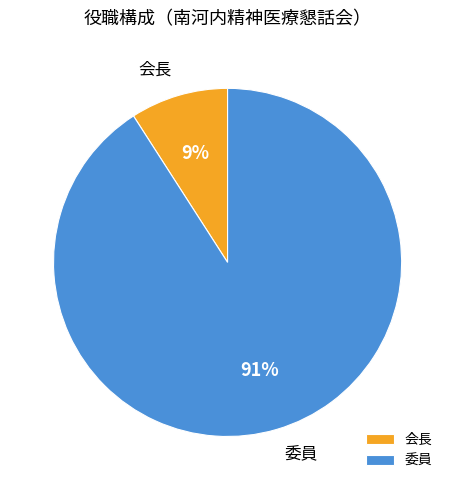

What is the ratio of the value at 会長 to the value at 委員?

0.1